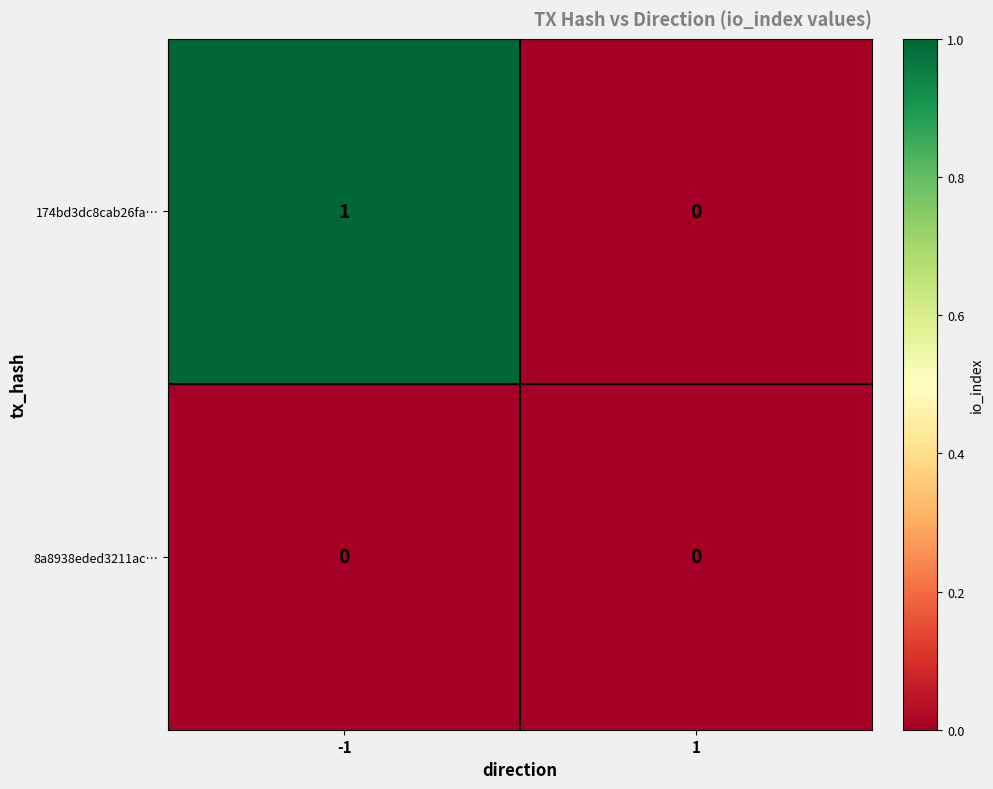

Which series has the largest total across all categories?

174bd3dc8cab26fa…